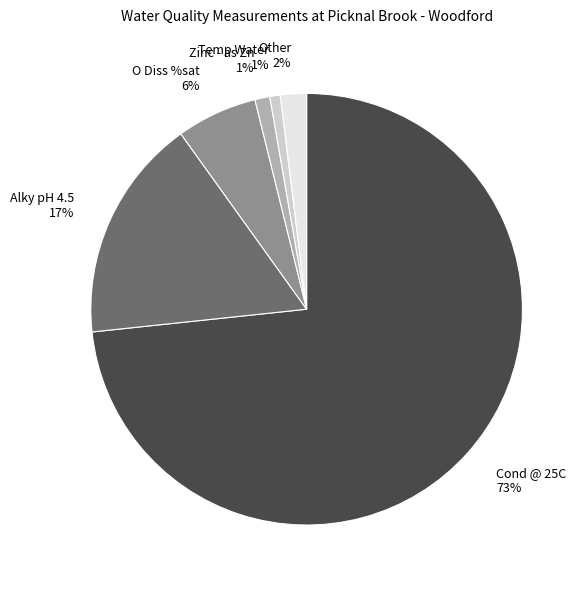

To the nearest percent, what is the average slice percentage?

17%